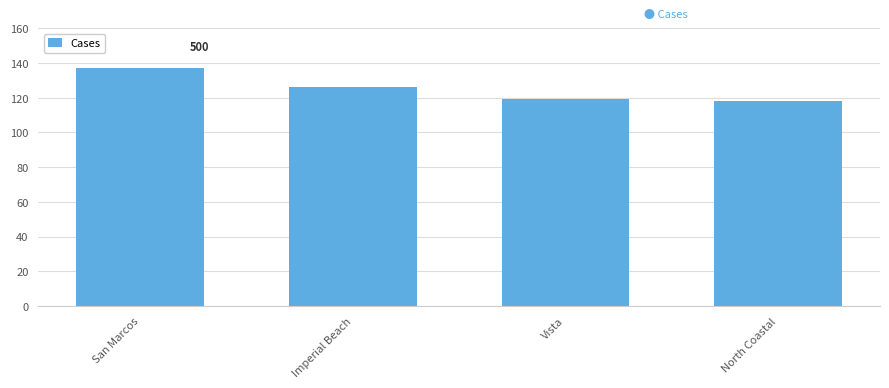

What position from the right is Imperial Beach?

3